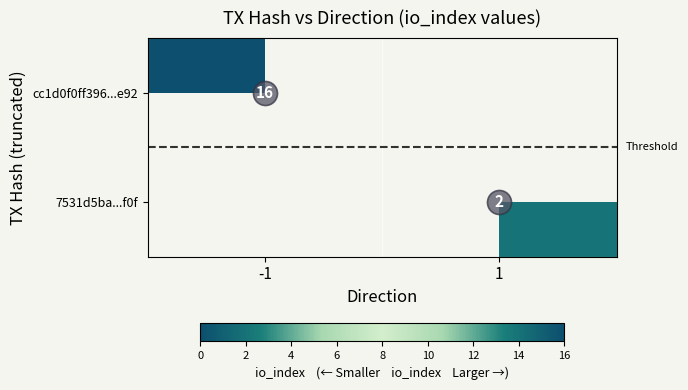

The 7531d5ba...f0f series shows 0.9 at 1. True or false?

False